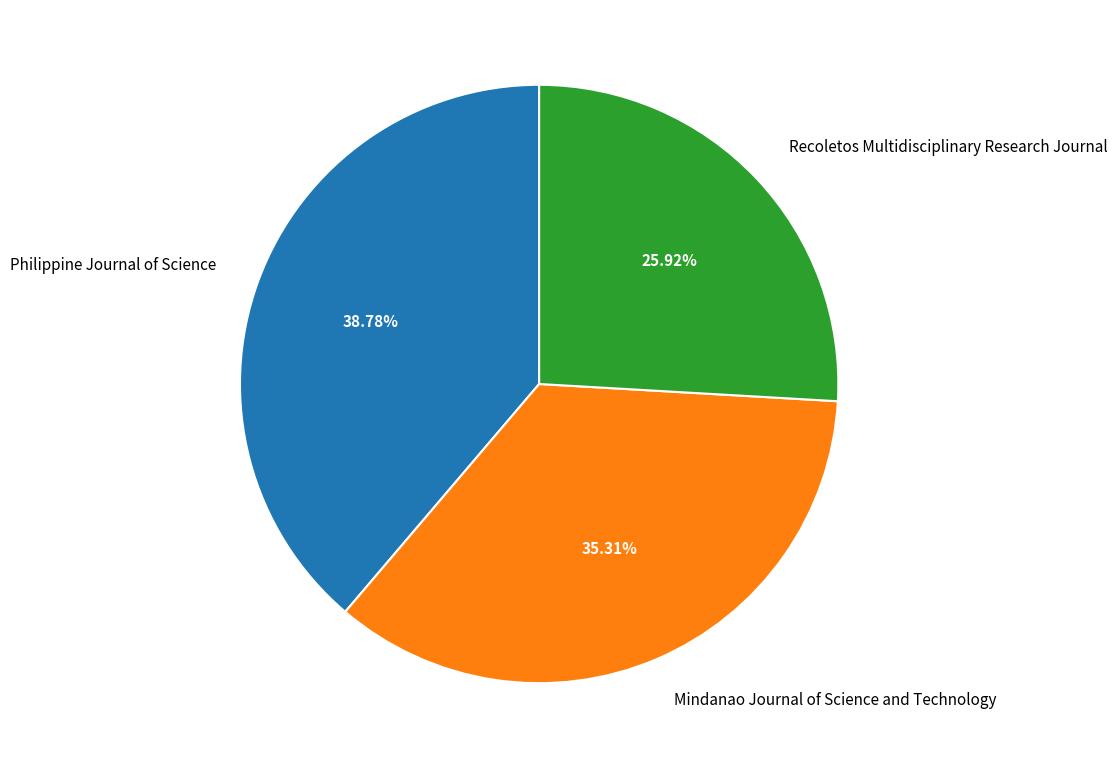

To the nearest percent, what percentage of the pie is Recoletos Multidisciplinary Research Journal?

26%